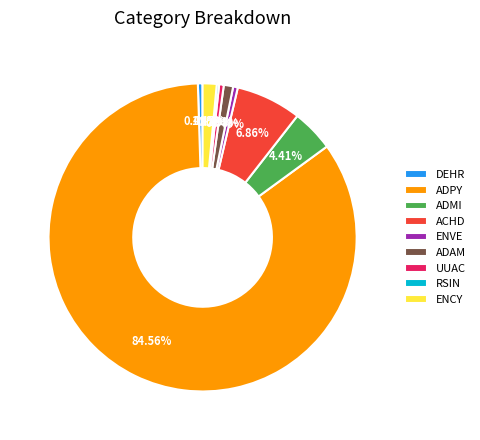

Approximately how many times larger is the value at DEHR compared to UUAC?

1.0